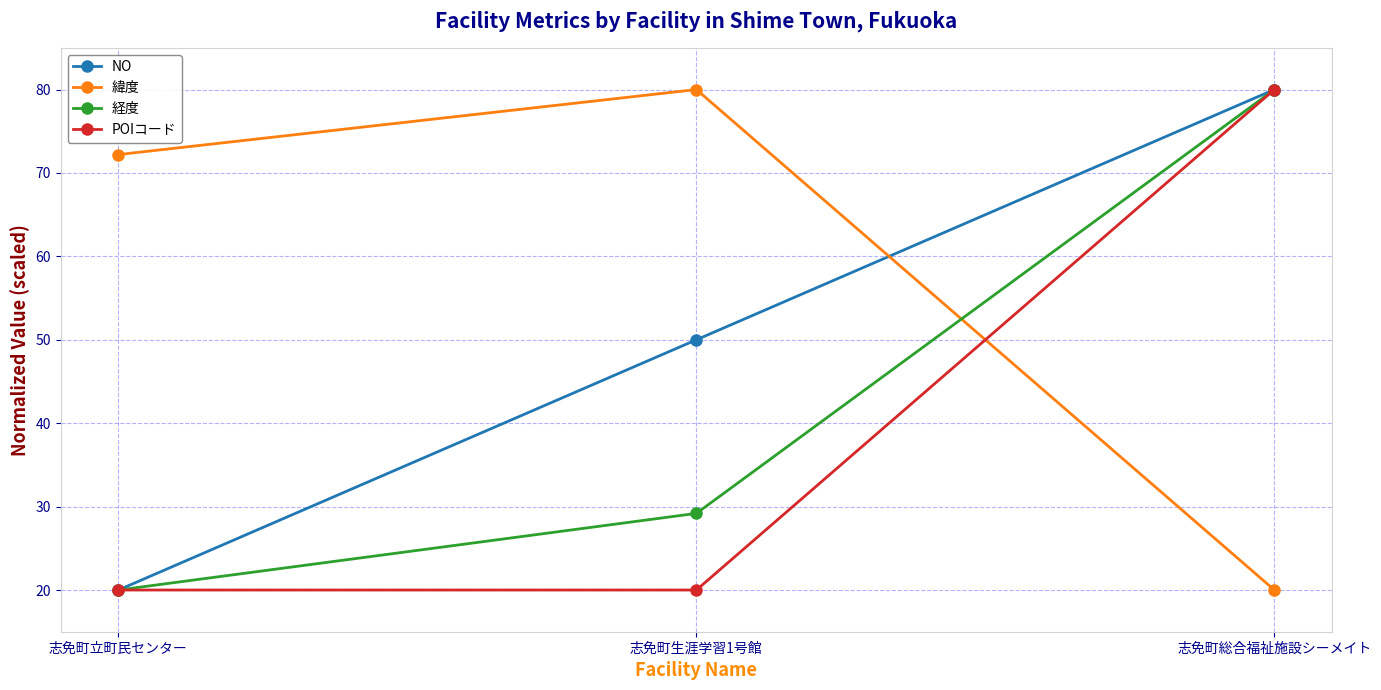

Which series changed the most between 志免町立町民センター and 志免町生涯学習1号館?

NO